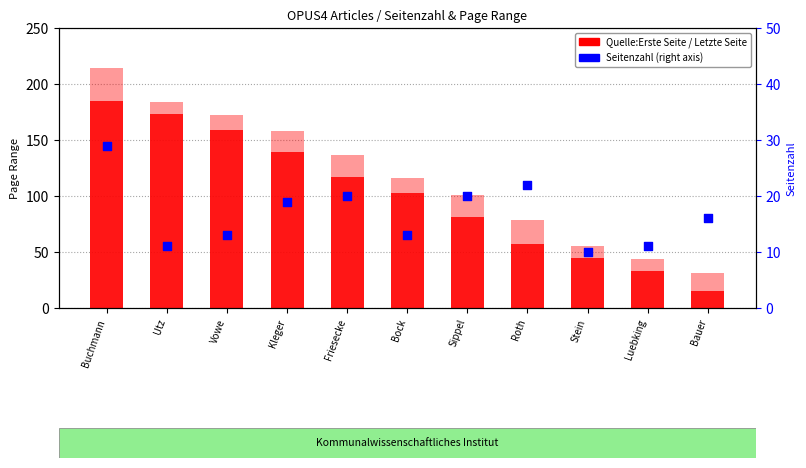

Which series has the largest total across all categories?

Quelle:Letzte Seite